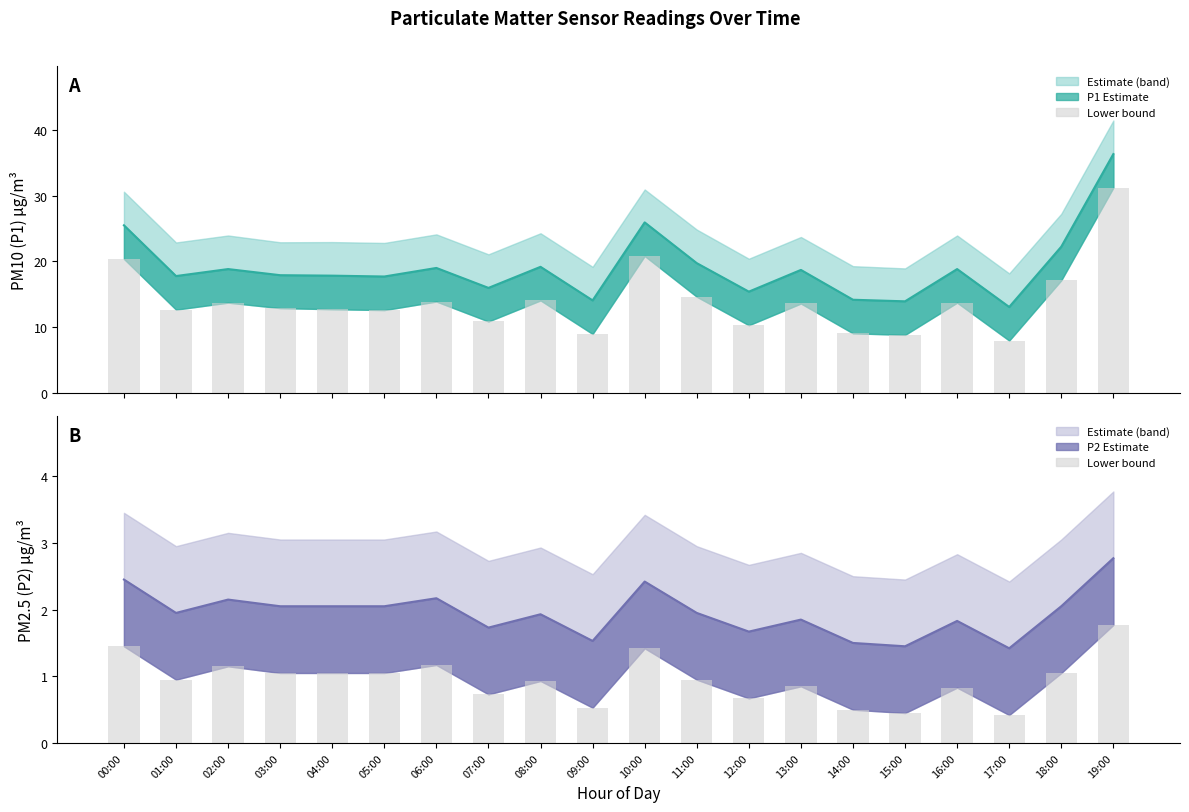

How many data points does each series have?

20